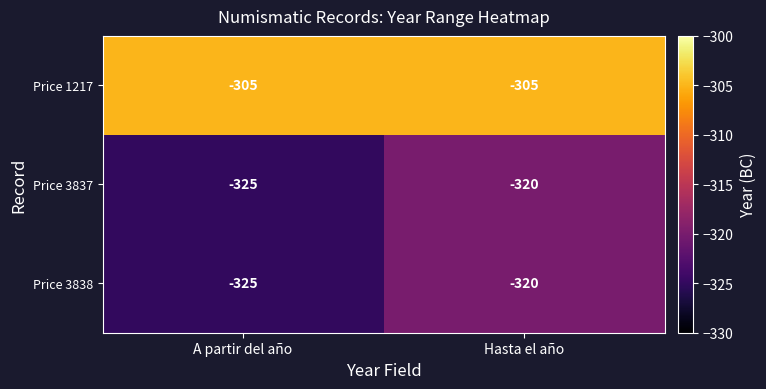

How many data points does each series have?

2